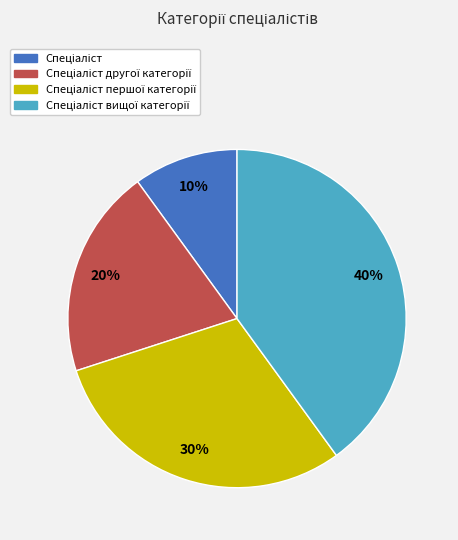

To the nearest percent, what is the difference between the largest and smallest slice percentages?

30%